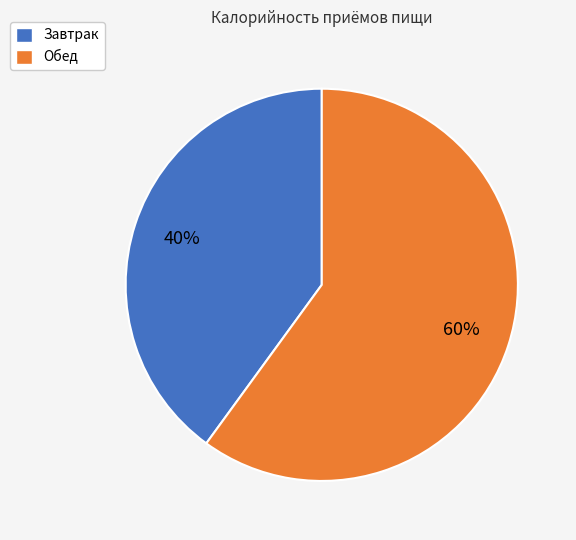

To the nearest percent, what is the average slice percentage?

50%